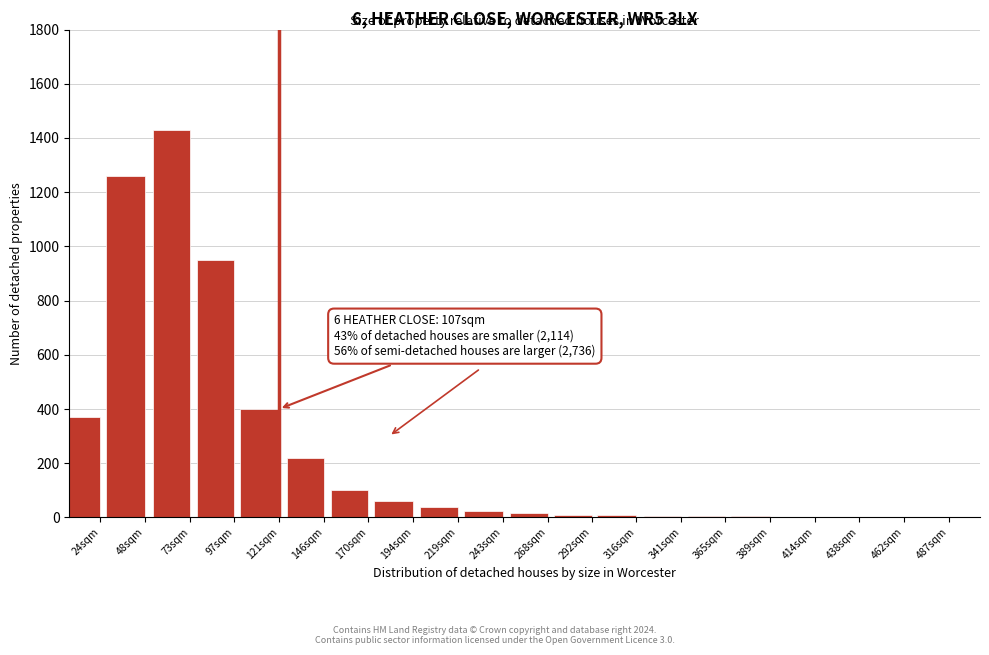

Which label corresponds to the largest value in the chart?

73sqm